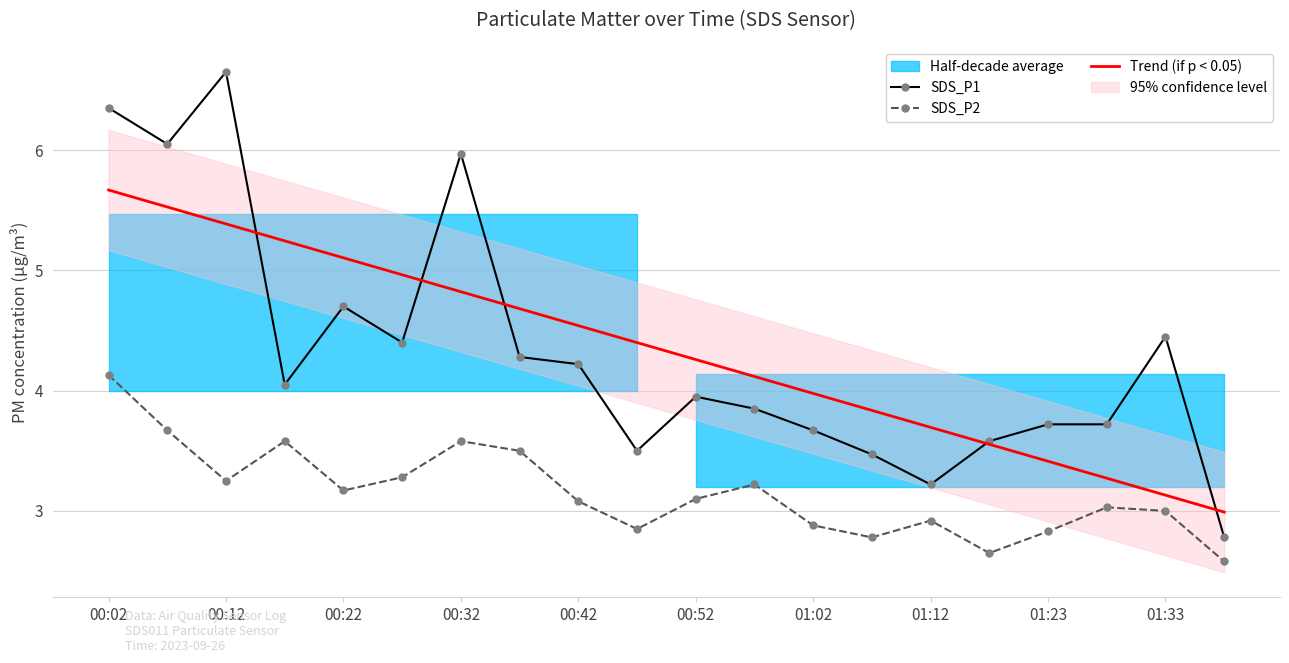

The Trend (if p < 0.05) series shows 2.8 at 00:12. True or false?

False